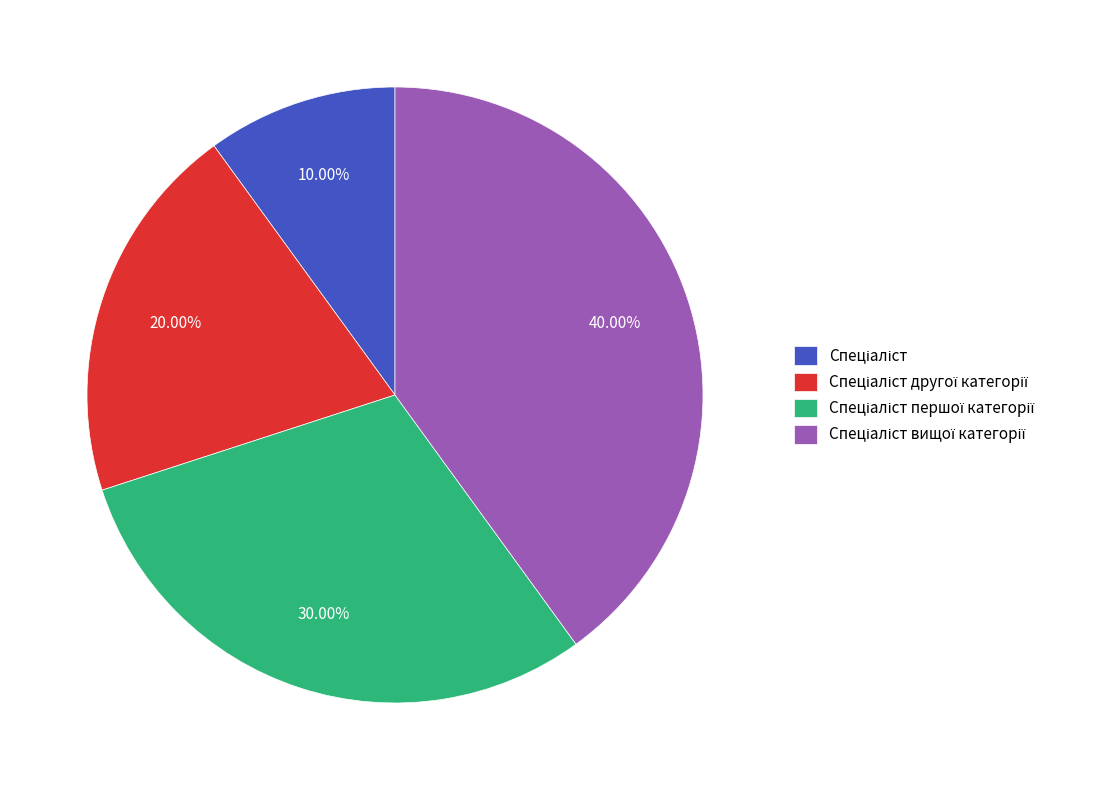

Is there any slice that represents more than half of the pie?

No